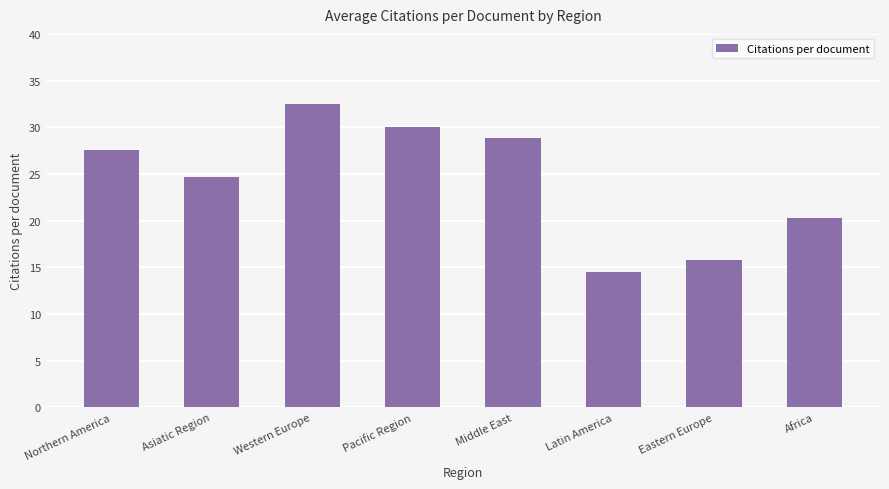

How many bars are there in total?

8